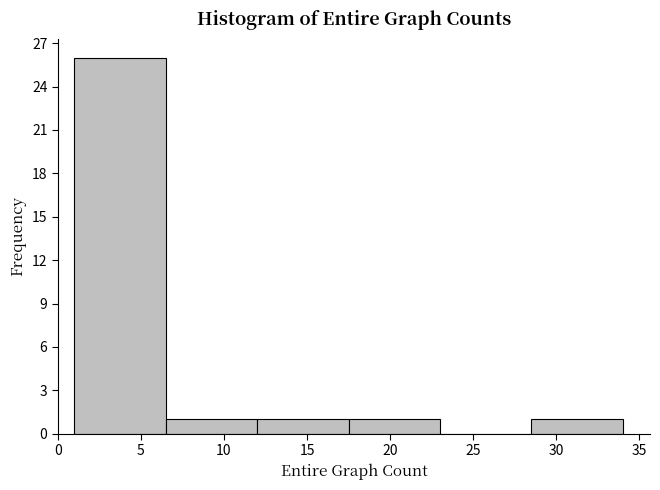

Which range on the x-axis has the tallest bar?

1.0 to 6.5